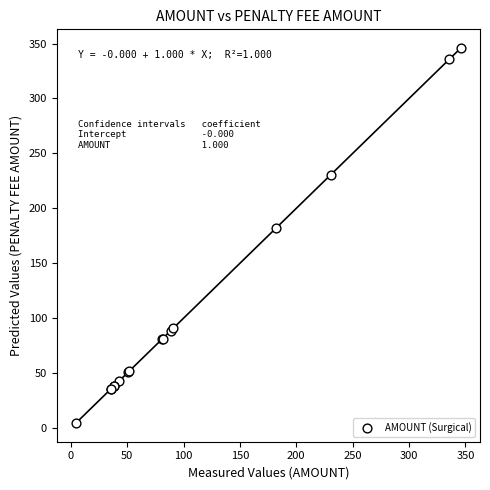

What Y value in the scatter plot is closest to 175?

182.0